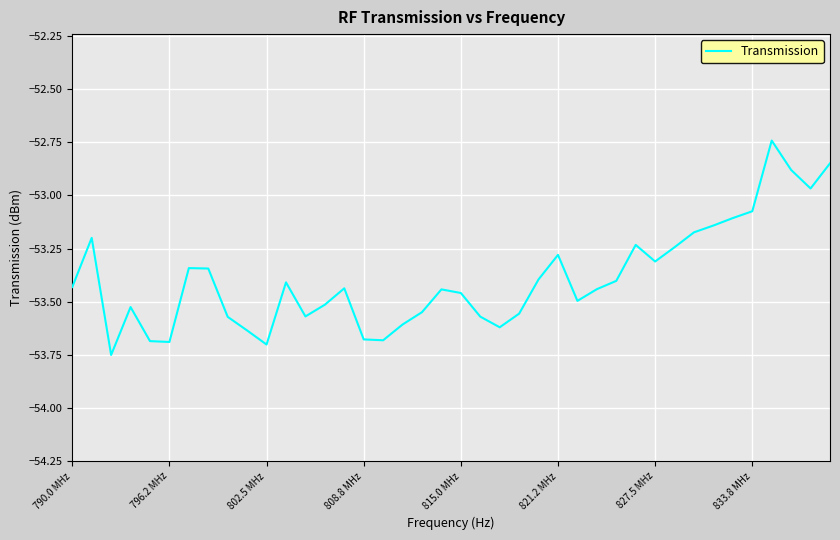

How many lines are shown in the chart?

1